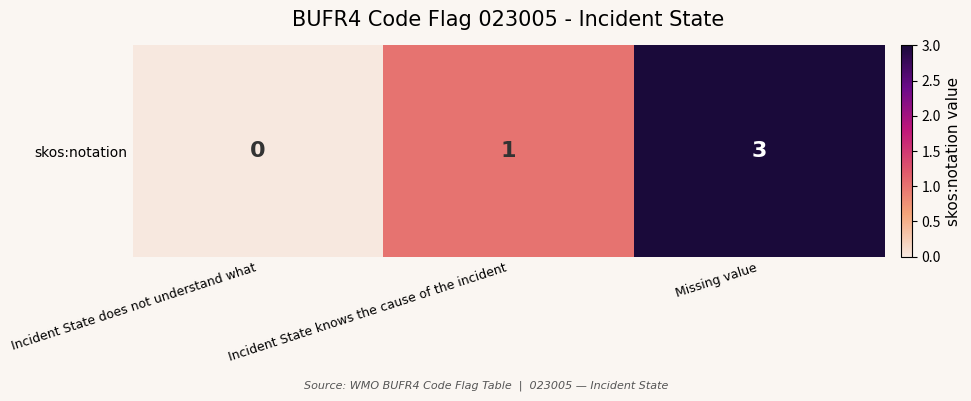

What is the change in value from Incident State does not understand what to Missing value?

+3